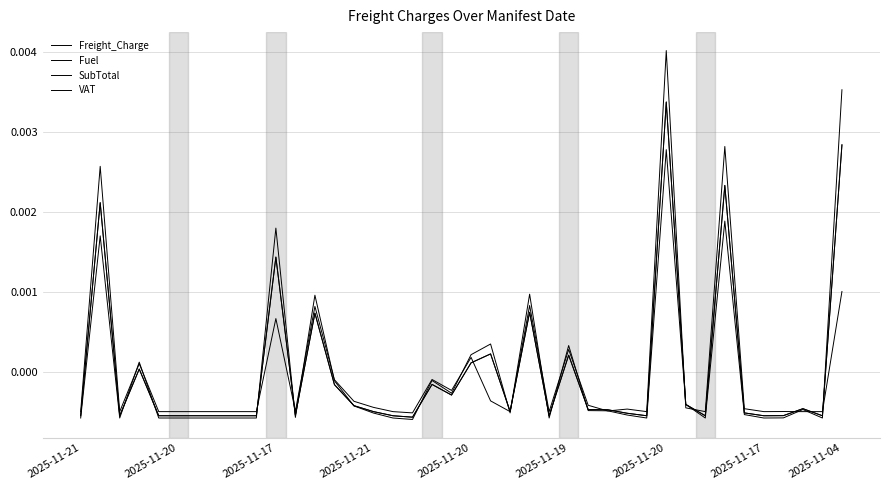

How many values in Freight_Charge are above zero?

10